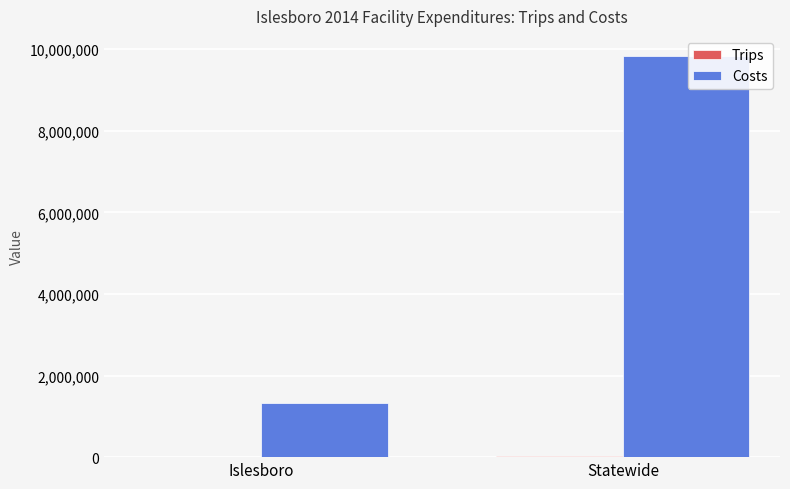

Is it true that Costs equals 14103335.6 at Statewide?

False